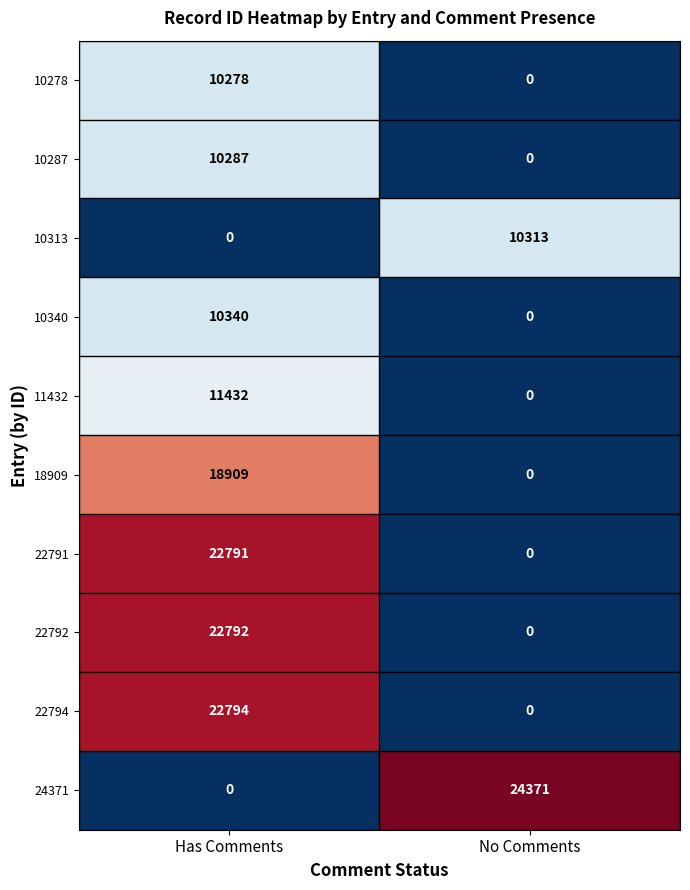

What is the sum of the 11432 values at No Comments and Has Comments?

11432